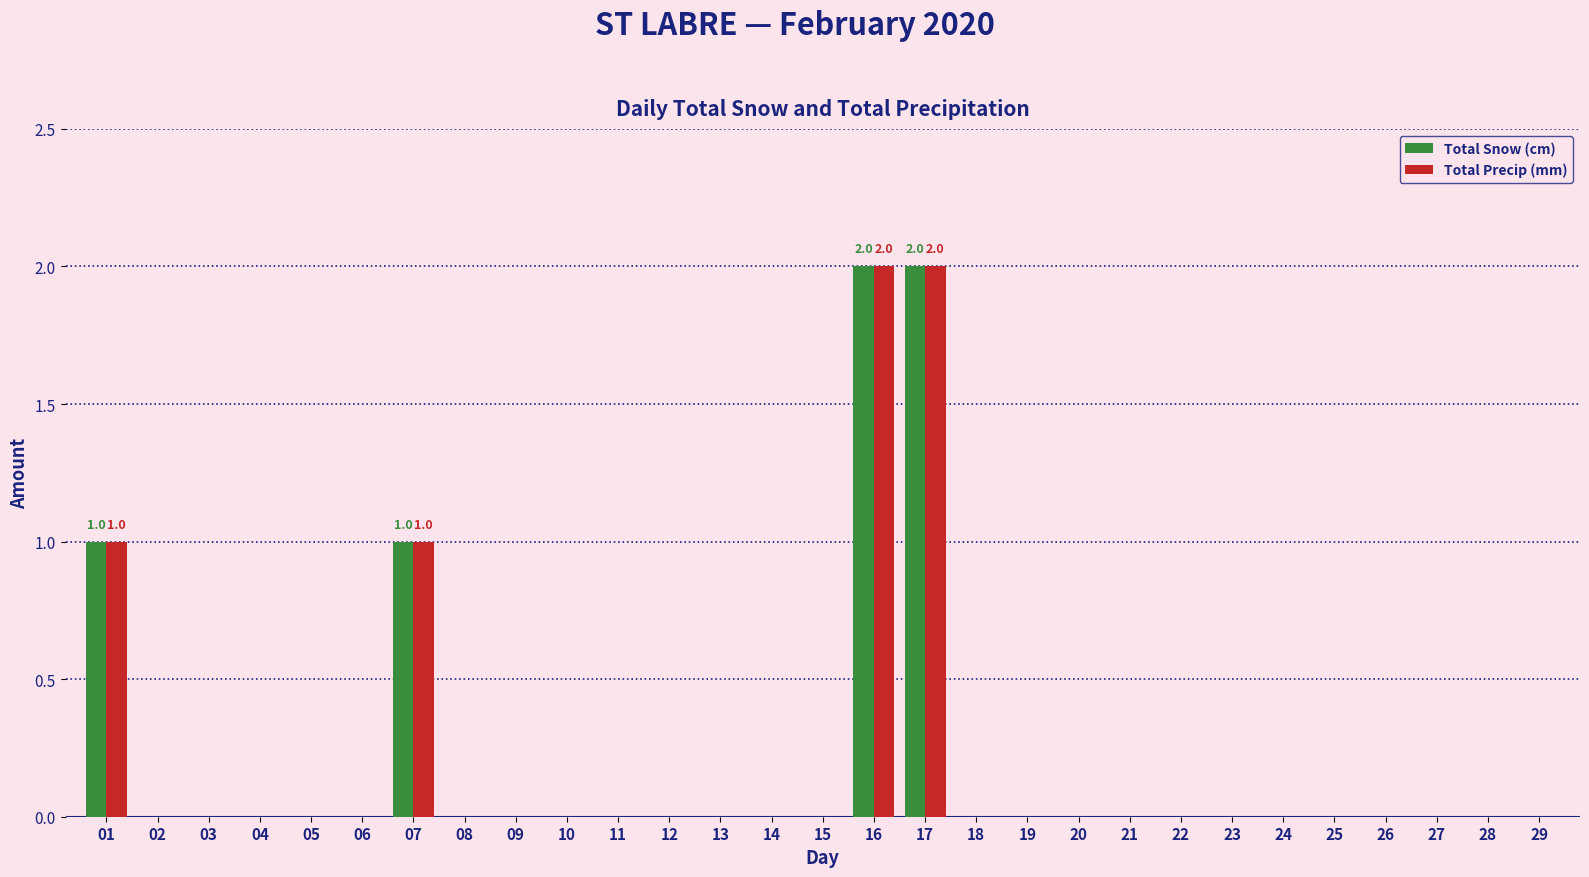

What is the sum of all Total Precip (mm) values?

6